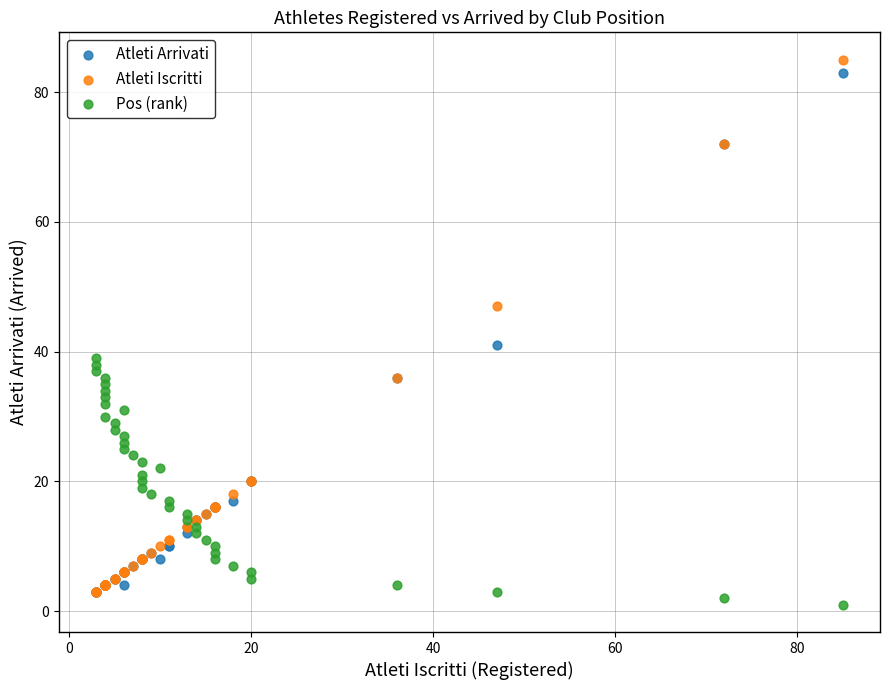

Across all series, what Y value is closest to 43?

41